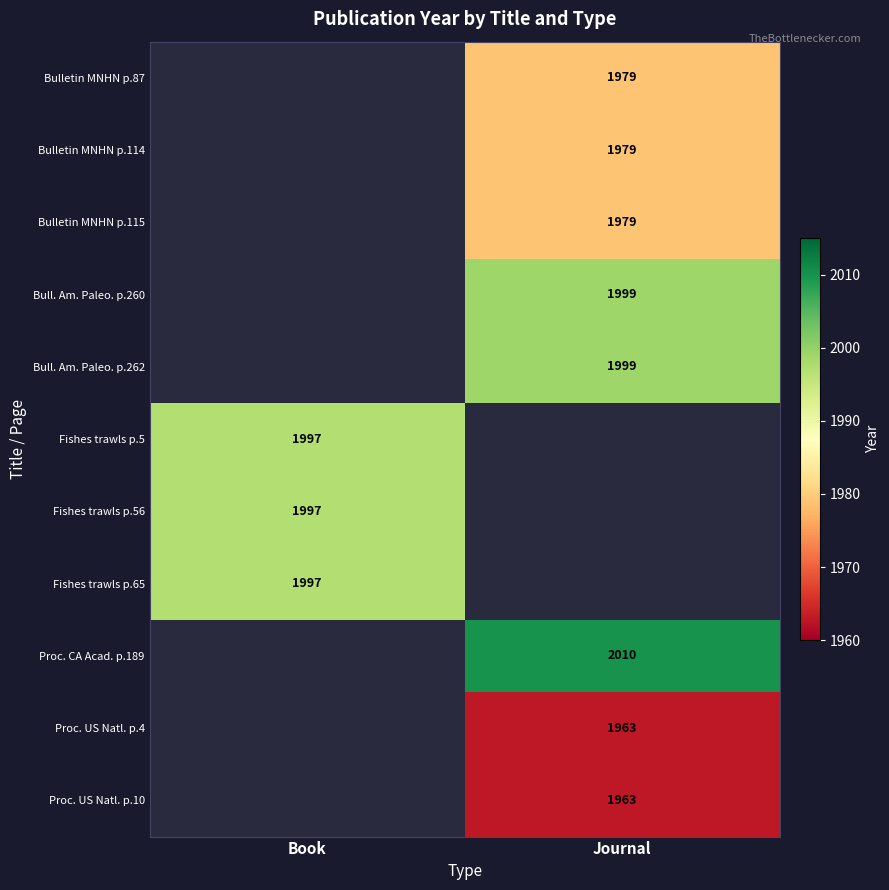

Is it true that Fishes trawls p.56 equals 1997 at Book?

True